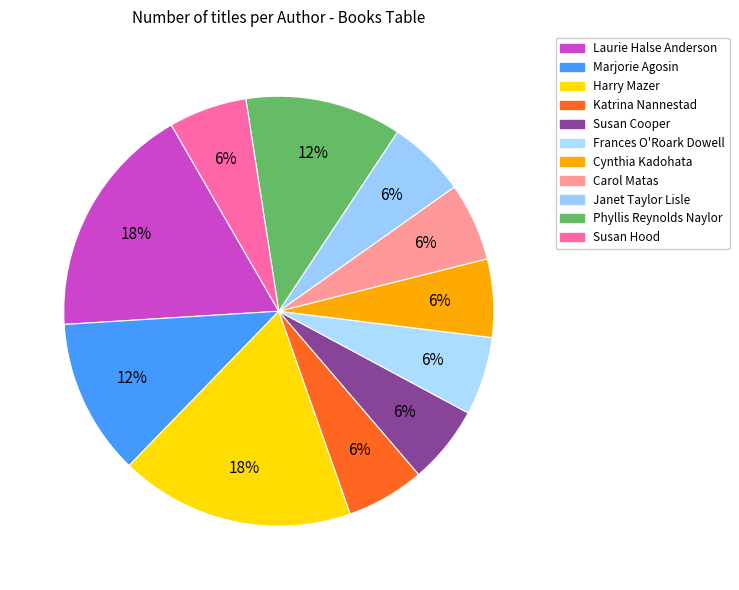

To the nearest percent, what portion does Carol Matas represent?

6%